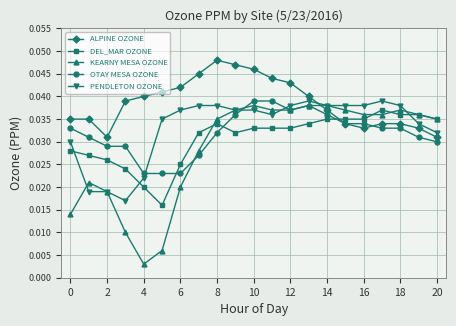

Which series has the largest total across all categories?

ALPINE OZONE